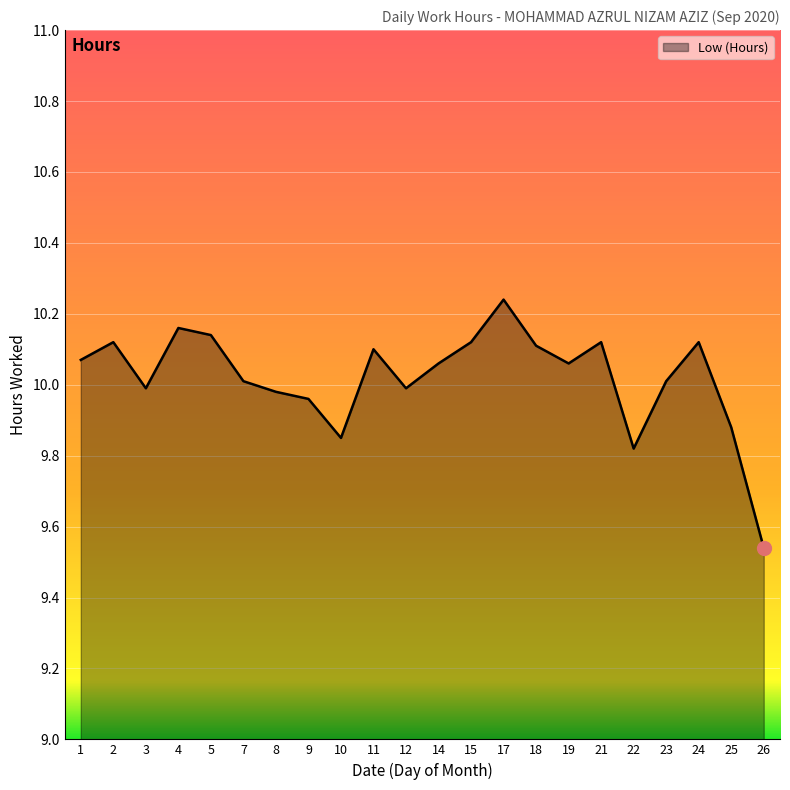

Count the number of data series in this chart.

1